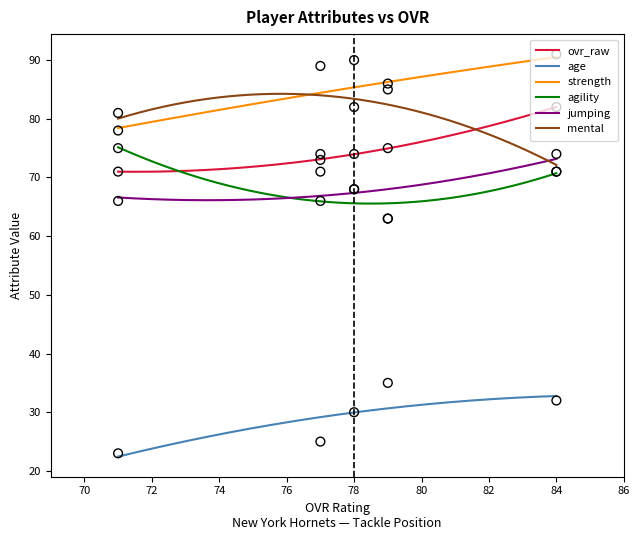

At how many categories does at least one series exceed 48?

5